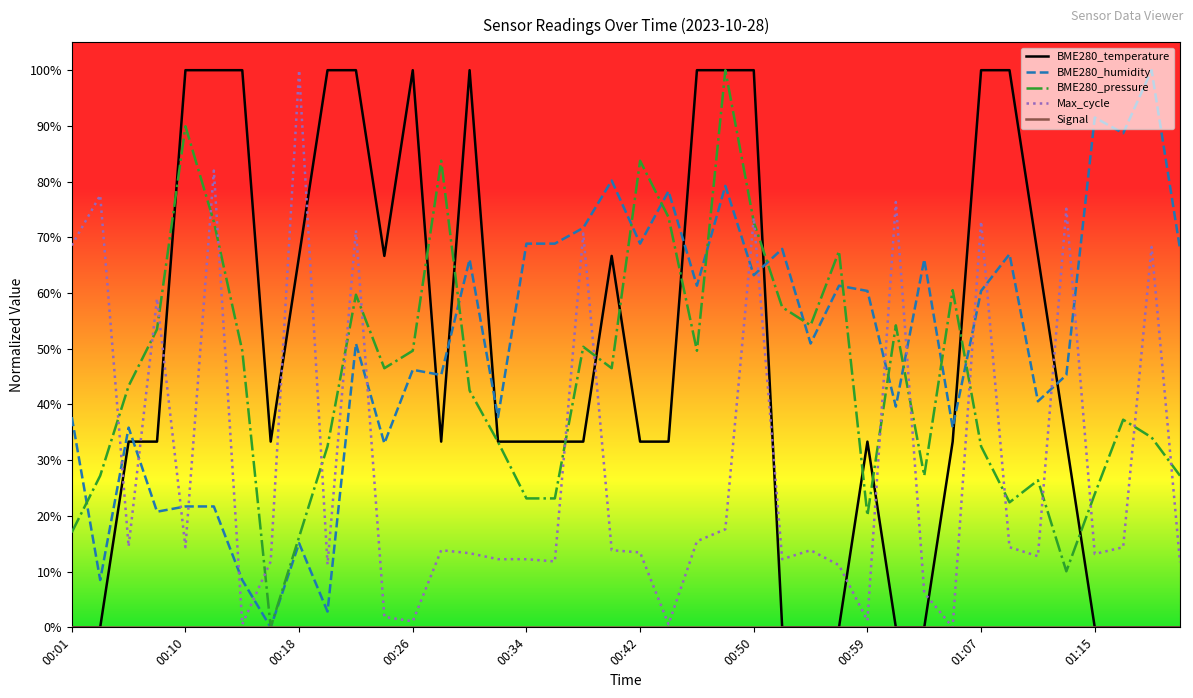

Which series ends up on top after the final intersection of BME280_humidity and BME280_pressure?

BME280_humidity